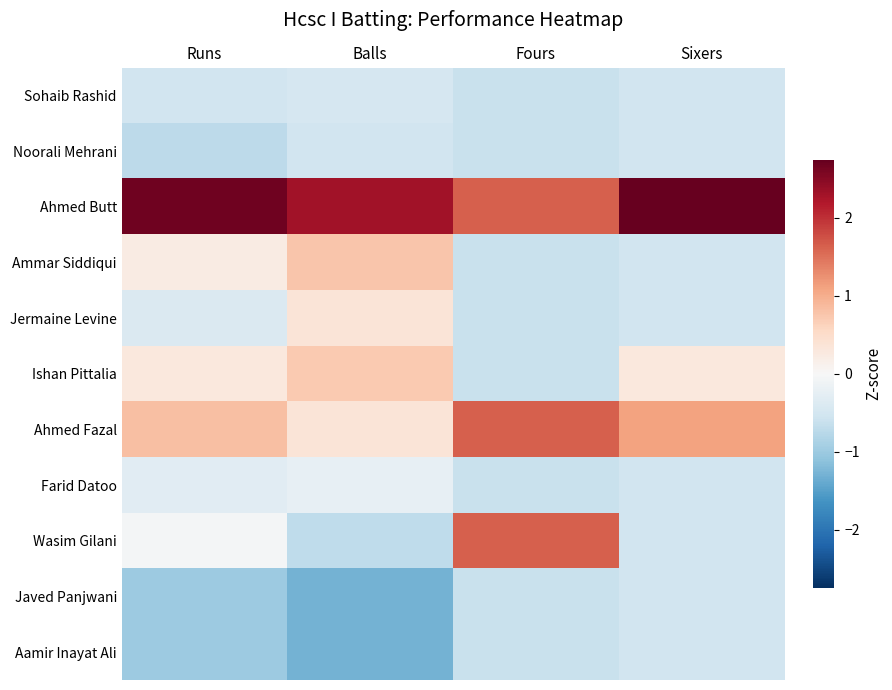

At which category is the sum across all series the highest?

Sixers